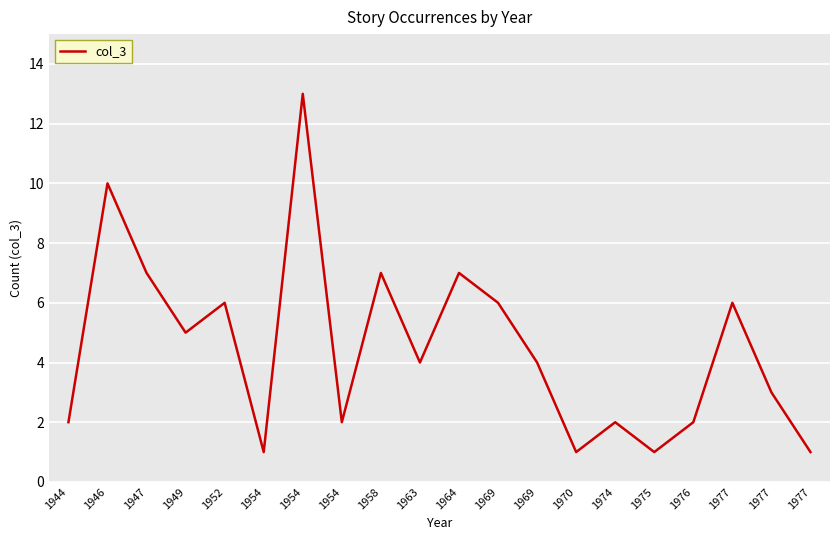

What is the maximum value shown in the chart?

13